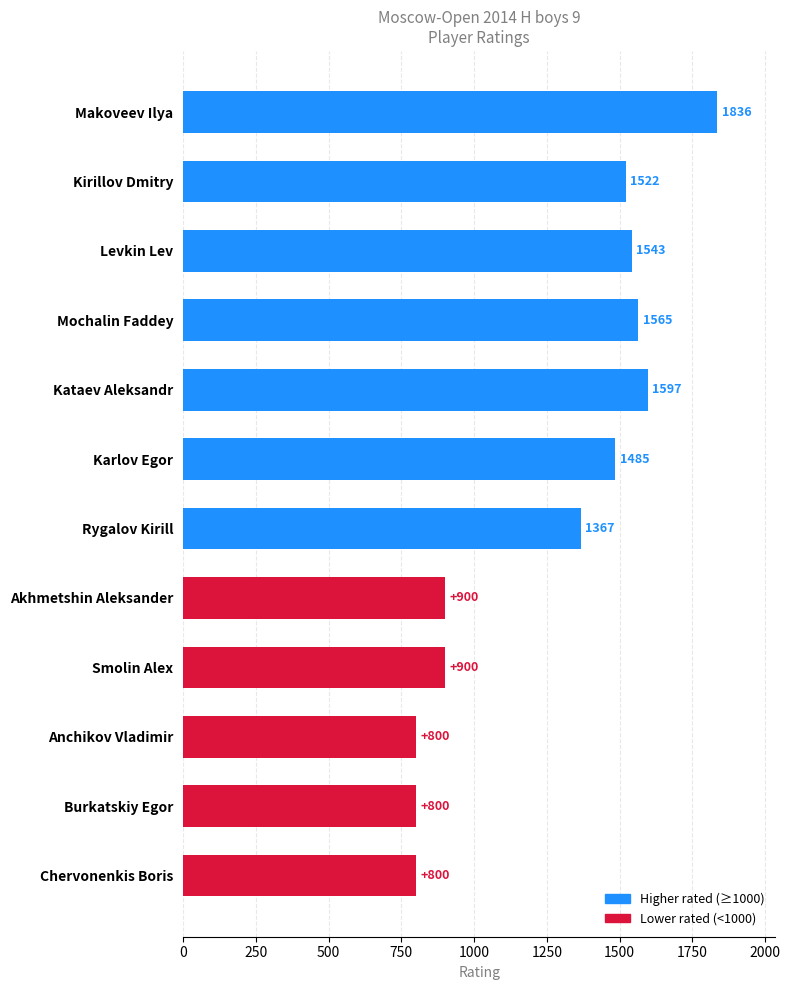

What is the minimum value shown in the chart?

800